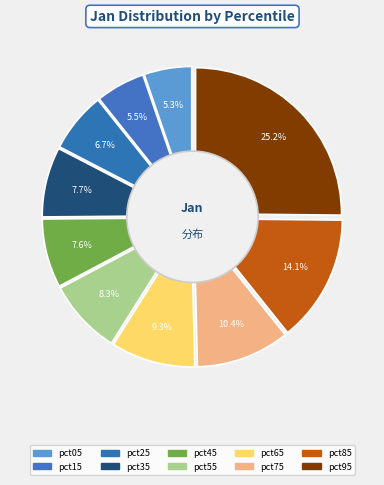

How many slices are in this pie chart?

10